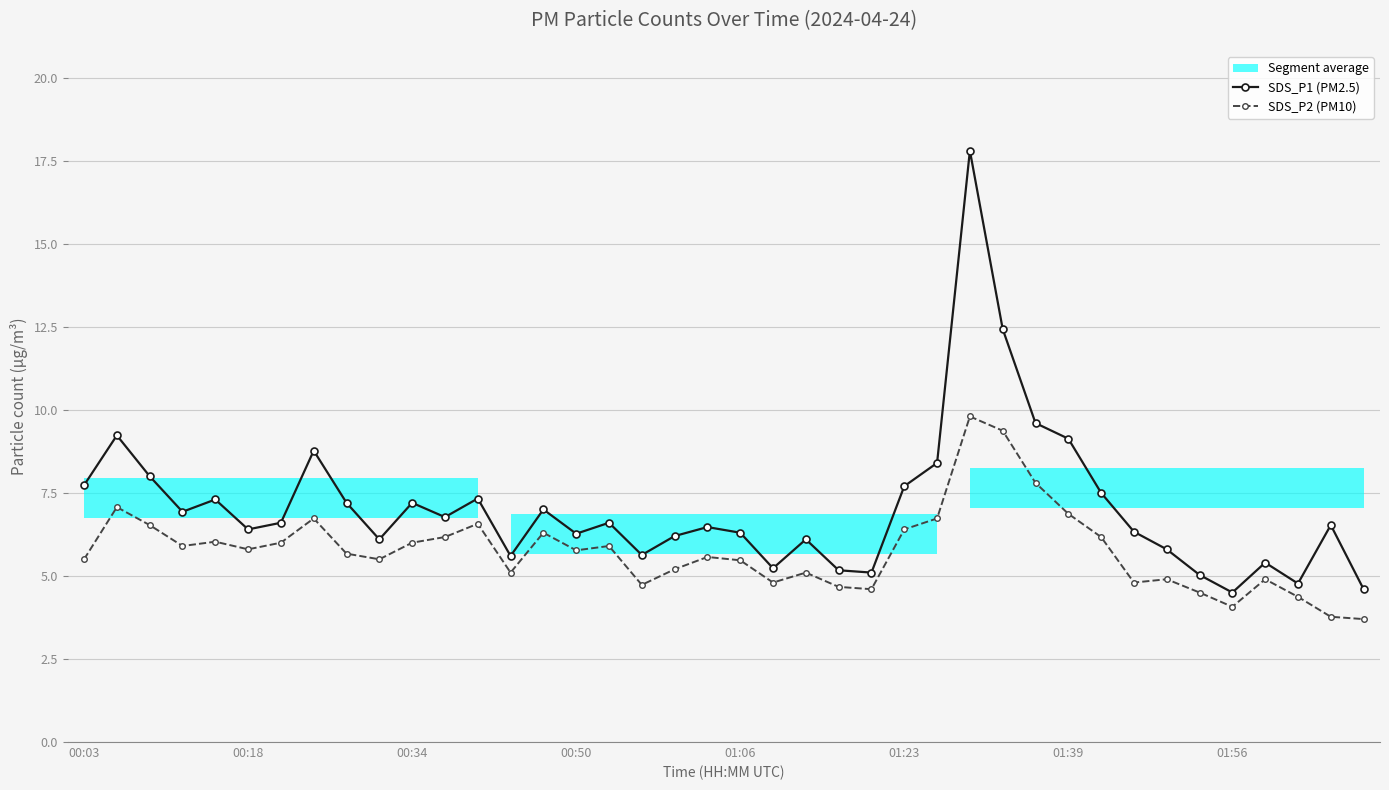

The value of SDS_P2 (PM10) at 9 is 5.5. True or false?

True